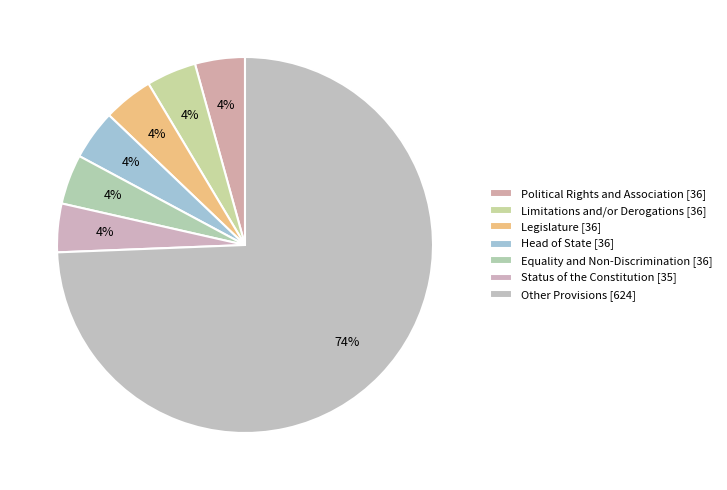

How many slices are in this pie chart?

7